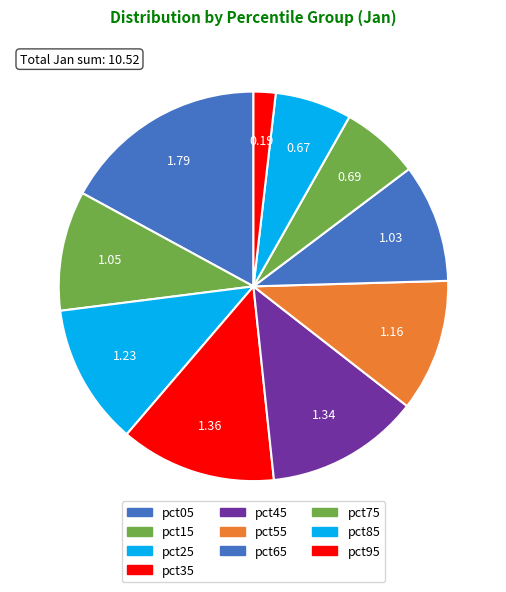

What percentage is the pct35 slice, to the nearest percent?

13%